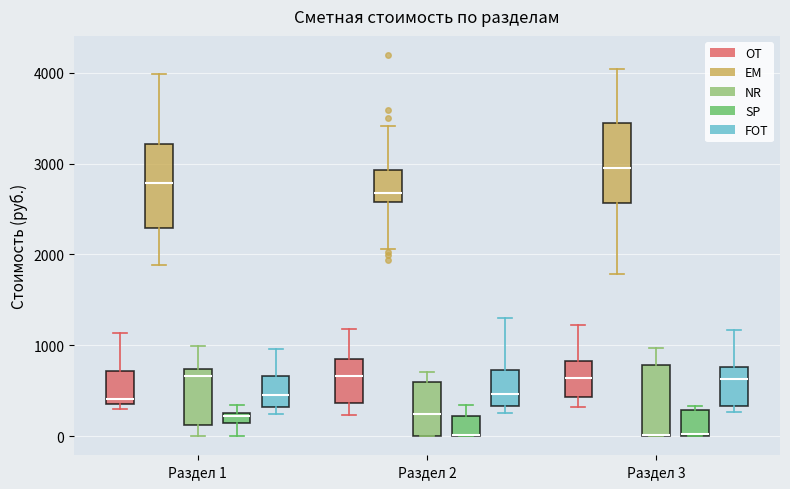

Where is the upper edge of the box for Раздел 3 (NR) on the y-axis? The values are not printed on the chart, so give them approximately, as read against the axis.

800